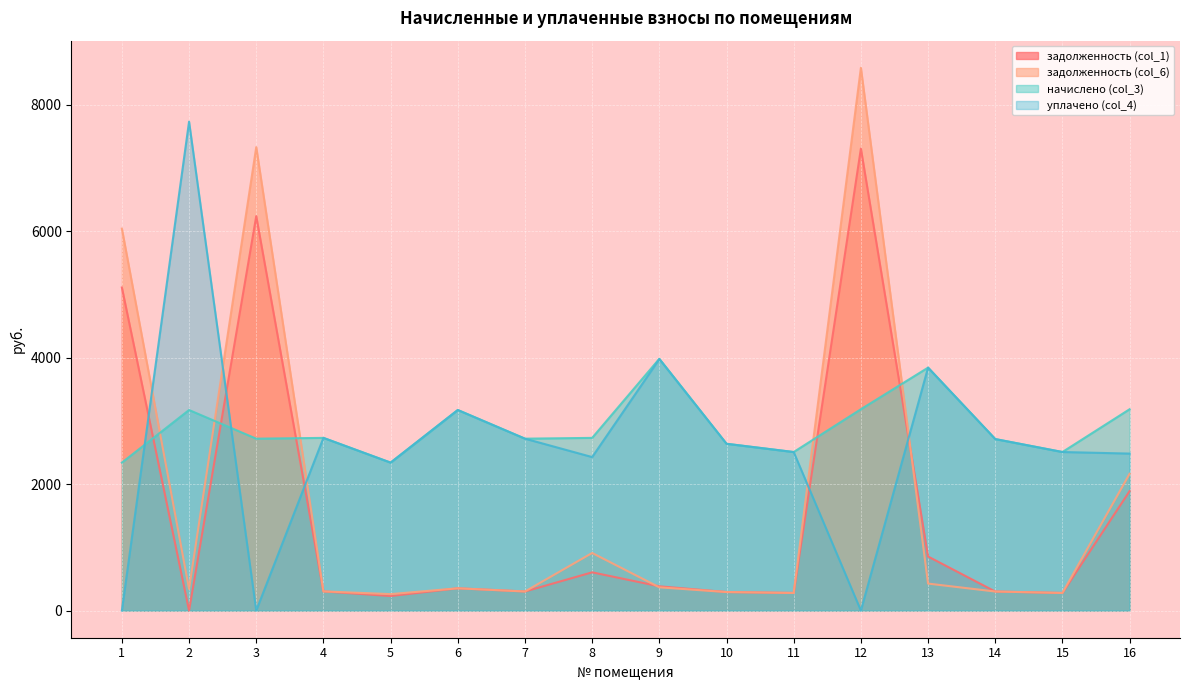

What is the total value across all series at 15?

5575.2